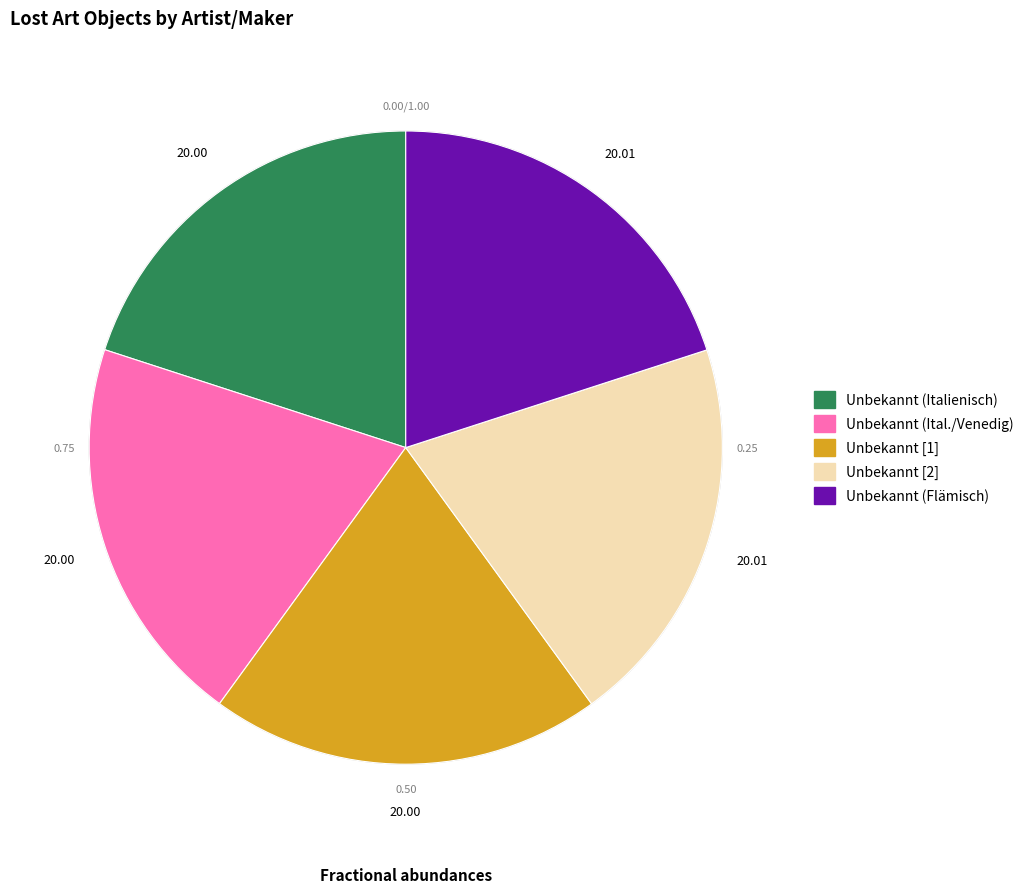

Count the number of slices in the pie.

5